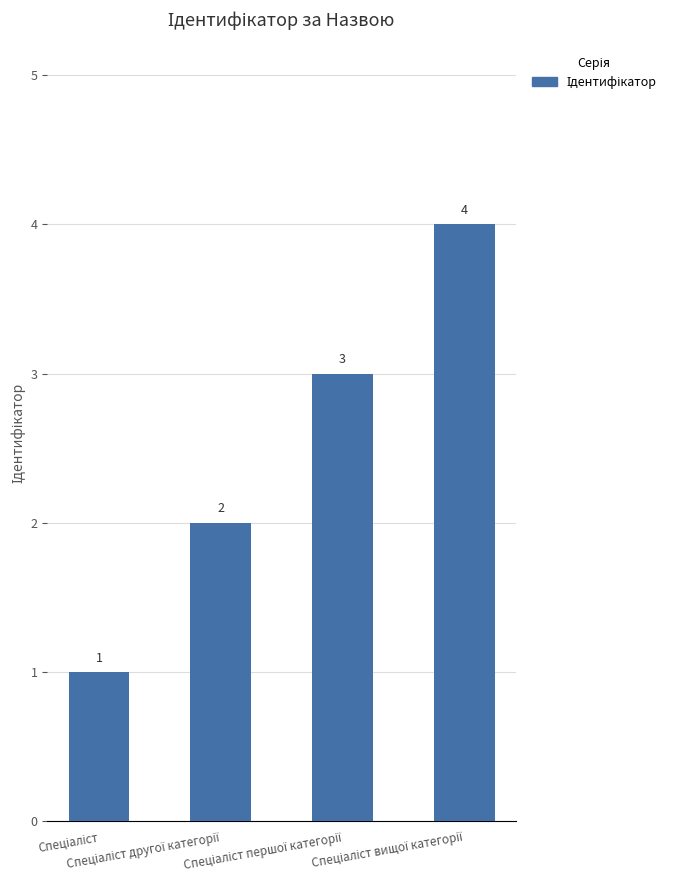

Reading left to right, list all the values displayed in this chart.

1	2	3	4